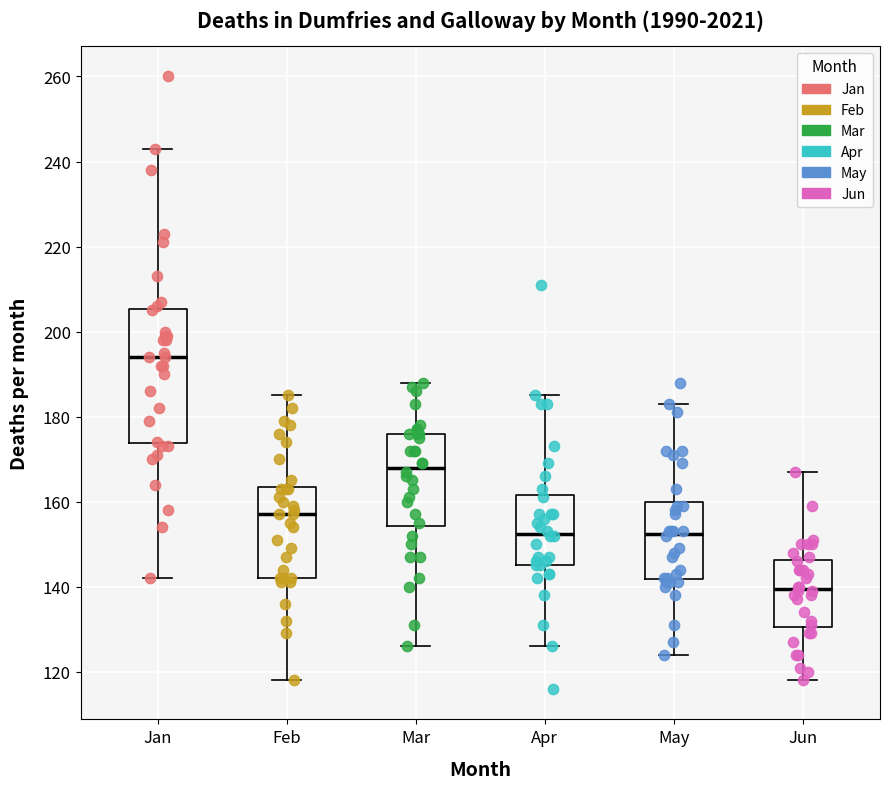

Which box is the tallest, from its lower edge to its upper edge?

Jan